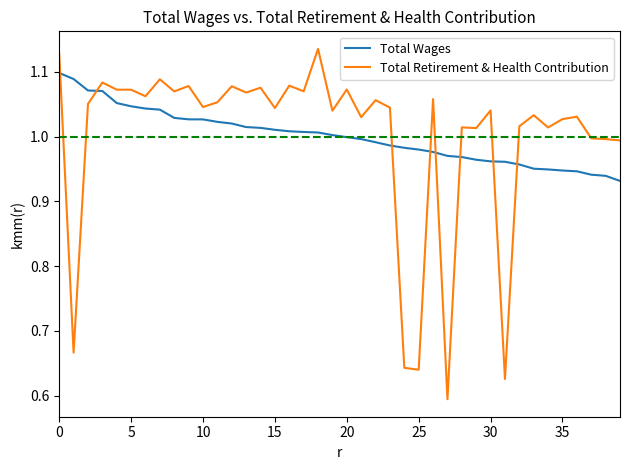

What is the difference between the maximum and minimum values in the Total Wages series?

0.2